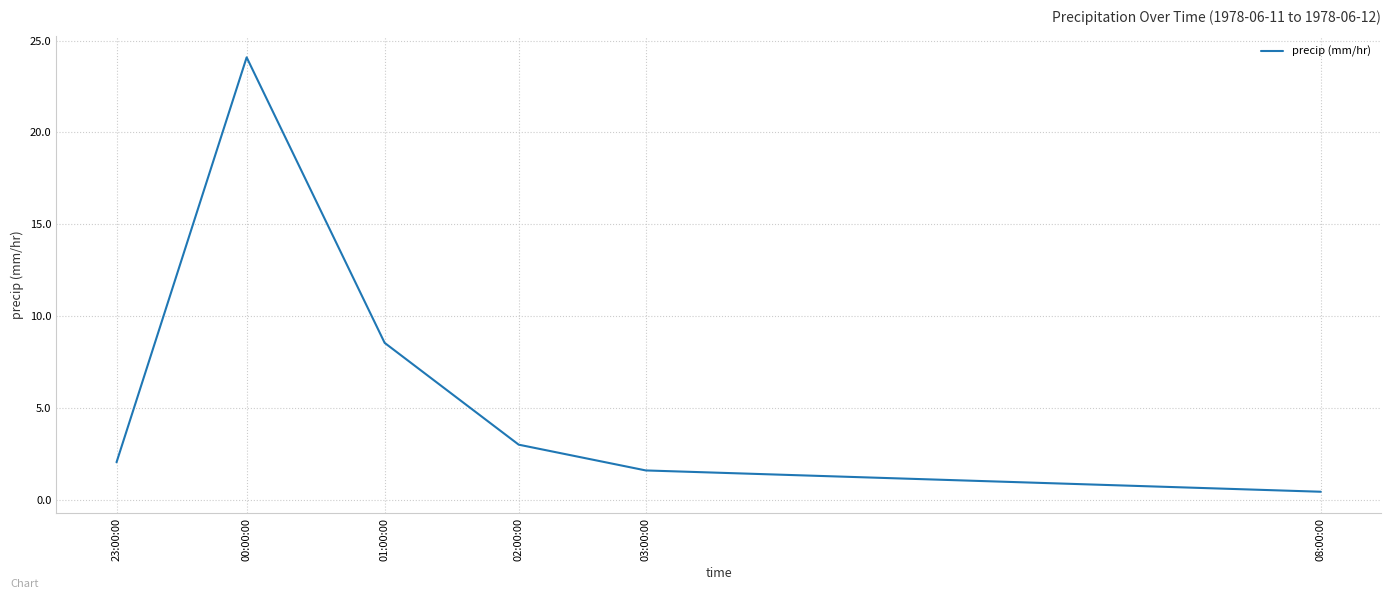

What is the maximum value shown in the chart?

24.1